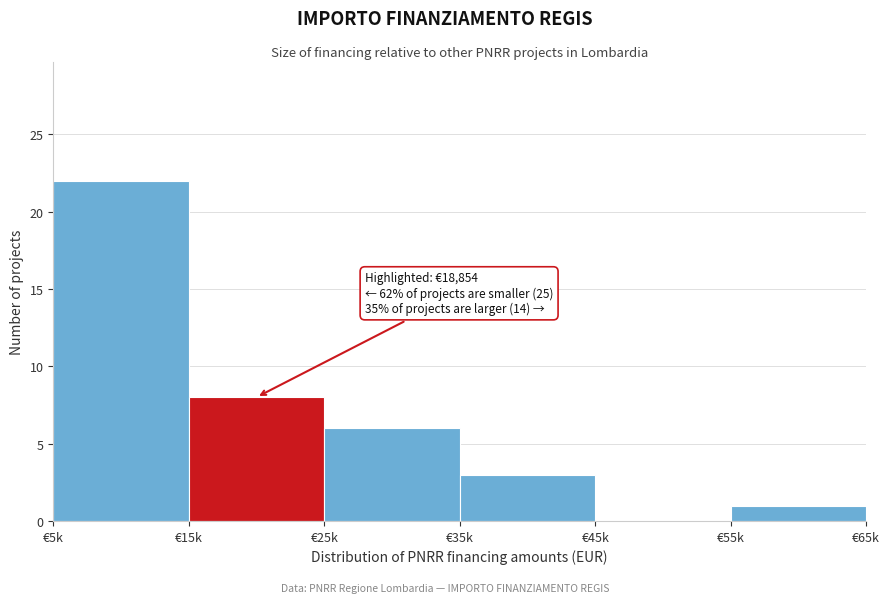

Reading left to right, transcribe all the data shown in this chart.

€5k=22	€15k=8	€25k=6	€35k=3	€45k=0	€55k=1